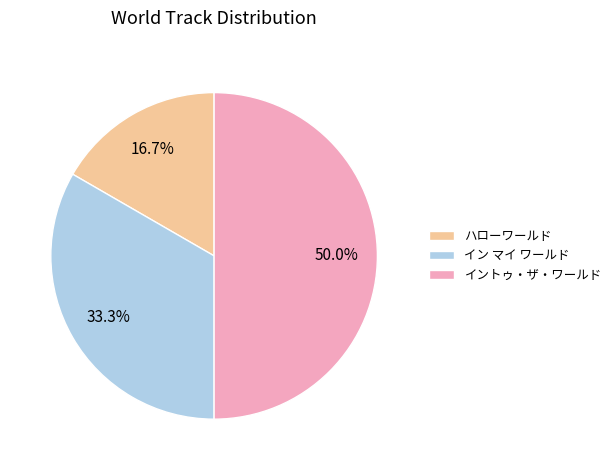

To the nearest percent, what percentage of the pie is ハローワールド?

17%